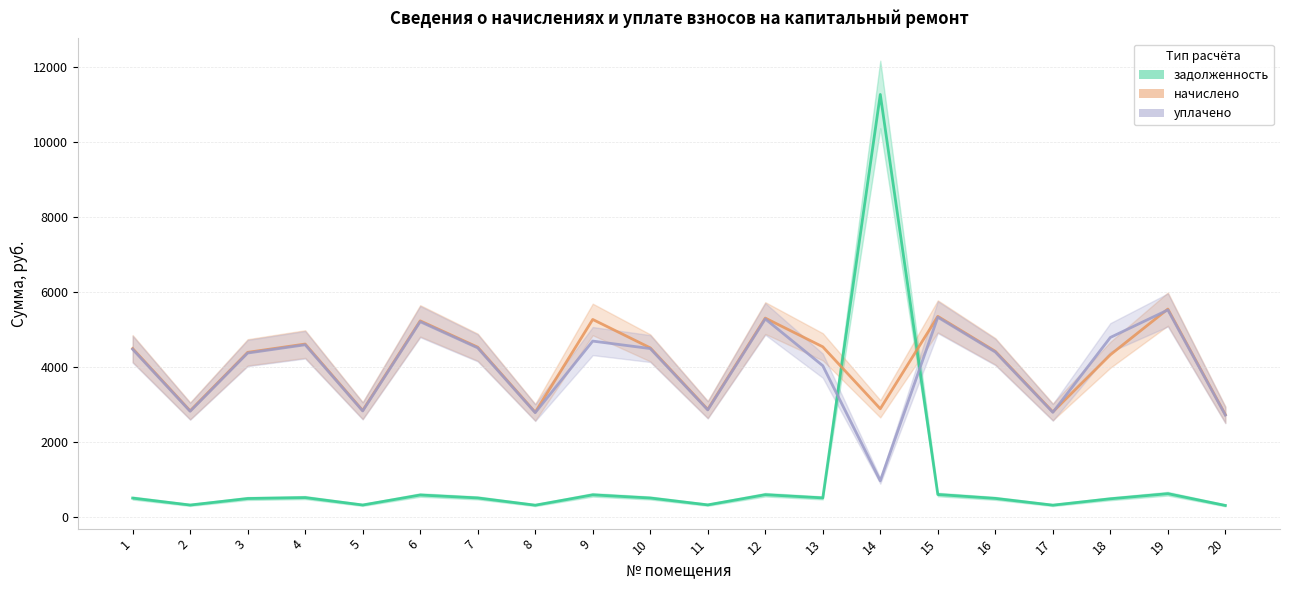

How many lines are shown in the chart?

3